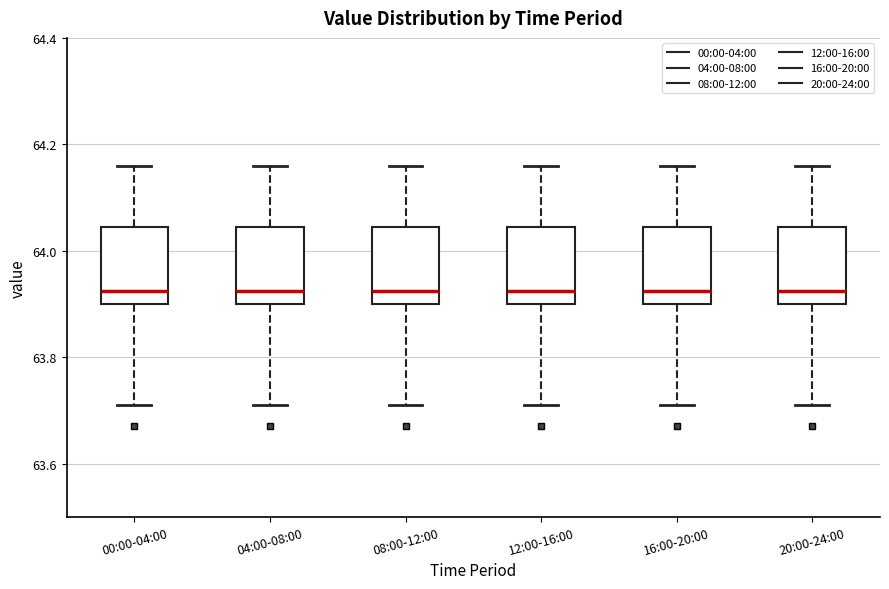

Reading left to right, transcribe this box plot: for each box, give where its median line is, the range the box spans, and where its two whiskers end, as read against the y-axis. The values are not printed on the chart, so give them approximately, as read against the axis.

00:00-04:00: median 63.92, box 63.90 to 64.04, whiskers 63.72 to 64.16
04:00-08:00: median 63.92, box 63.90 to 64.04, whiskers 63.72 to 64.16
08:00-12:00: median 63.92, box 63.90 to 64.04, whiskers 63.72 to 64.16
12:00-16:00: median 63.92, box 63.90 to 64.04, whiskers 63.72 to 64.16
16:00-20:00: median 63.92, box 63.90 to 64.04, whiskers 63.72 to 64.16
20:00-24:00: median 63.92, box 63.90 to 64.04, whiskers 63.72 to 64.16